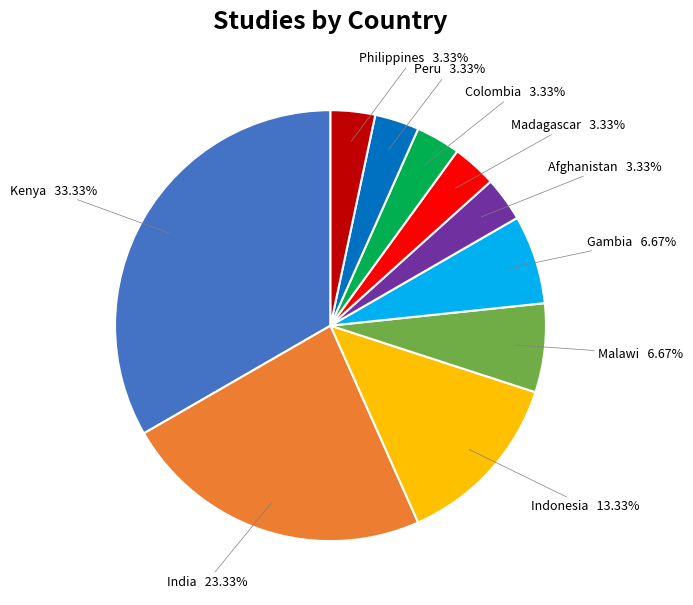

Combined, do Colombia and Madagascar account for over 50%?

No